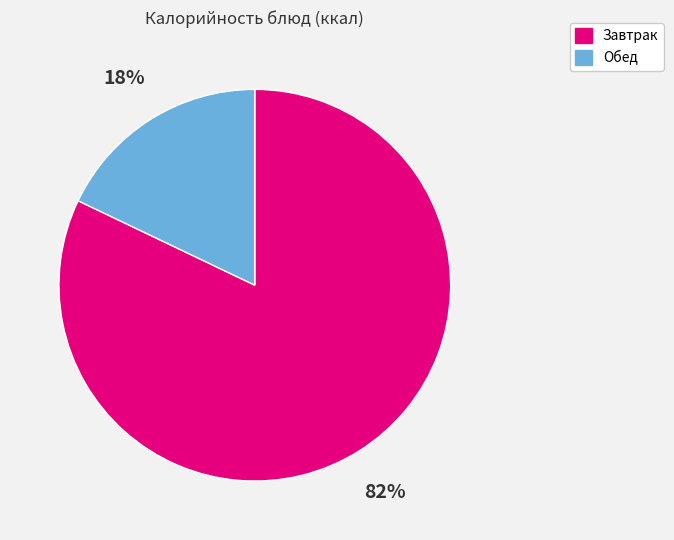

Do Обед and Завтрак together represent more than half of the pie?

Yes